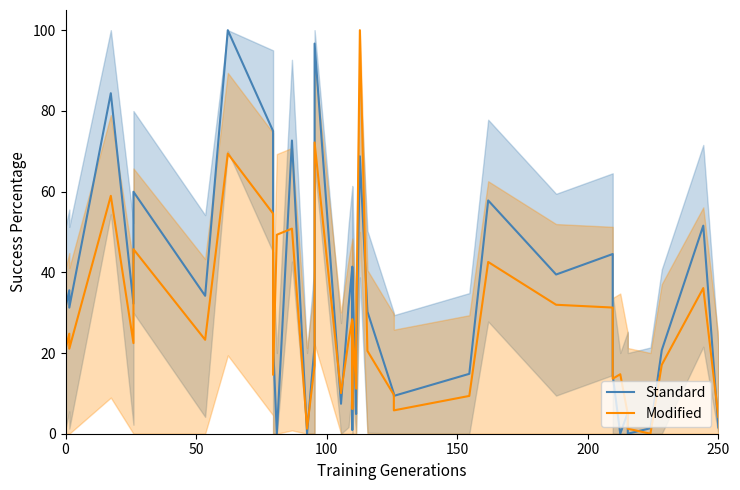

What is the value of the Standard point at the 31st from the left?

14.5